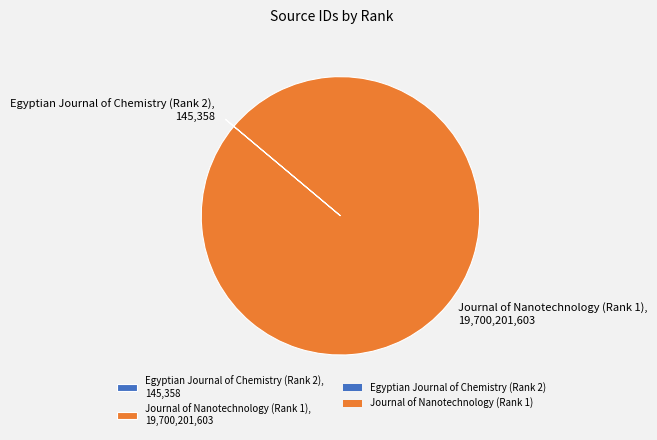

Does any single category account for the majority?

Yes